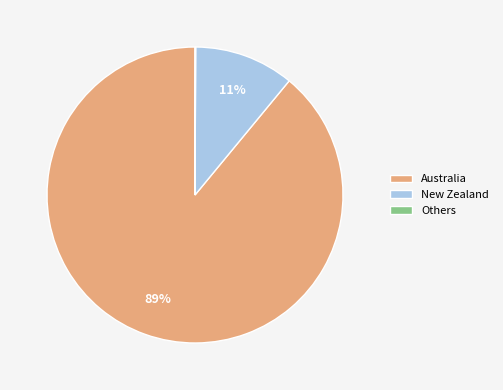

What is the largest slice in the pie chart?

Australia